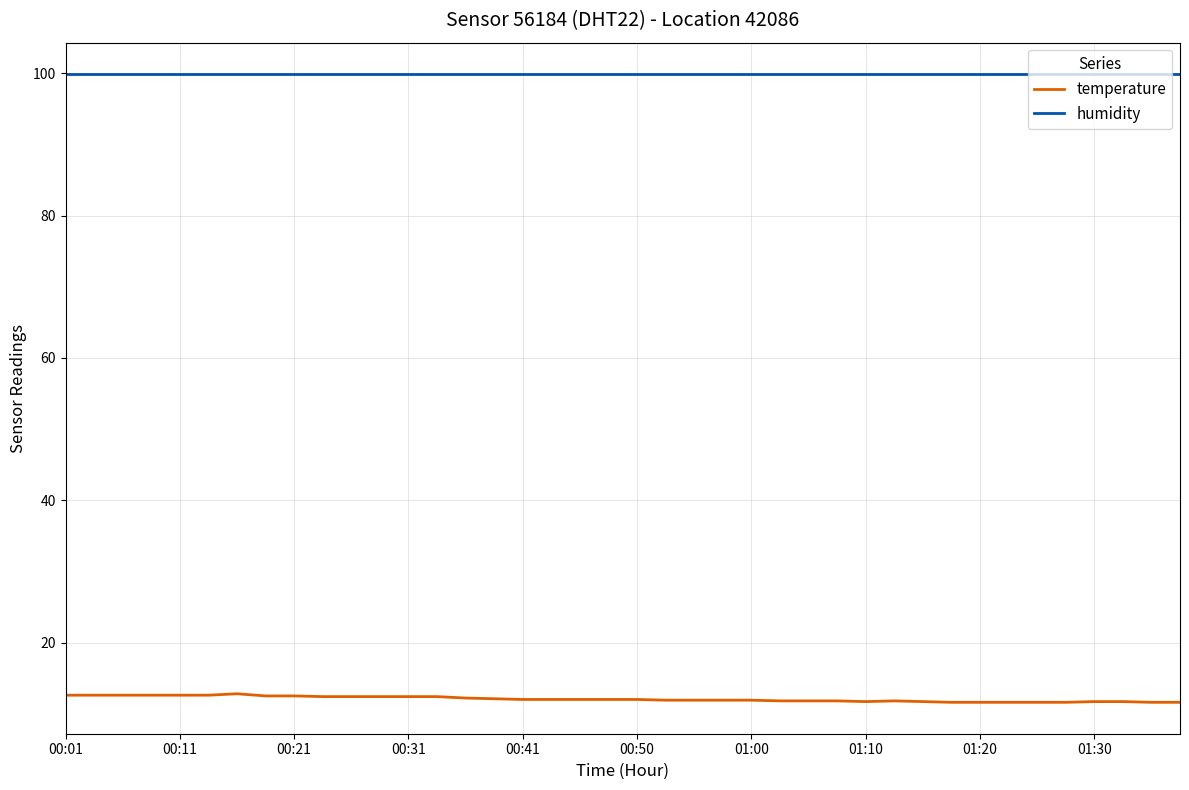

Which series has the largest total across all categories?

humidity